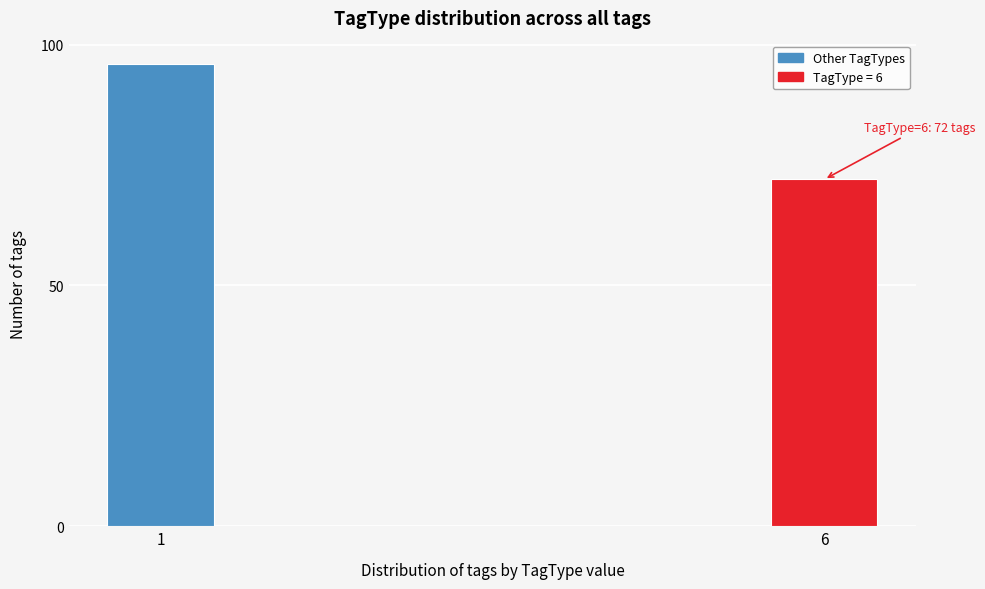

Reading right to left, what are all the values shown in this chart?

72	96